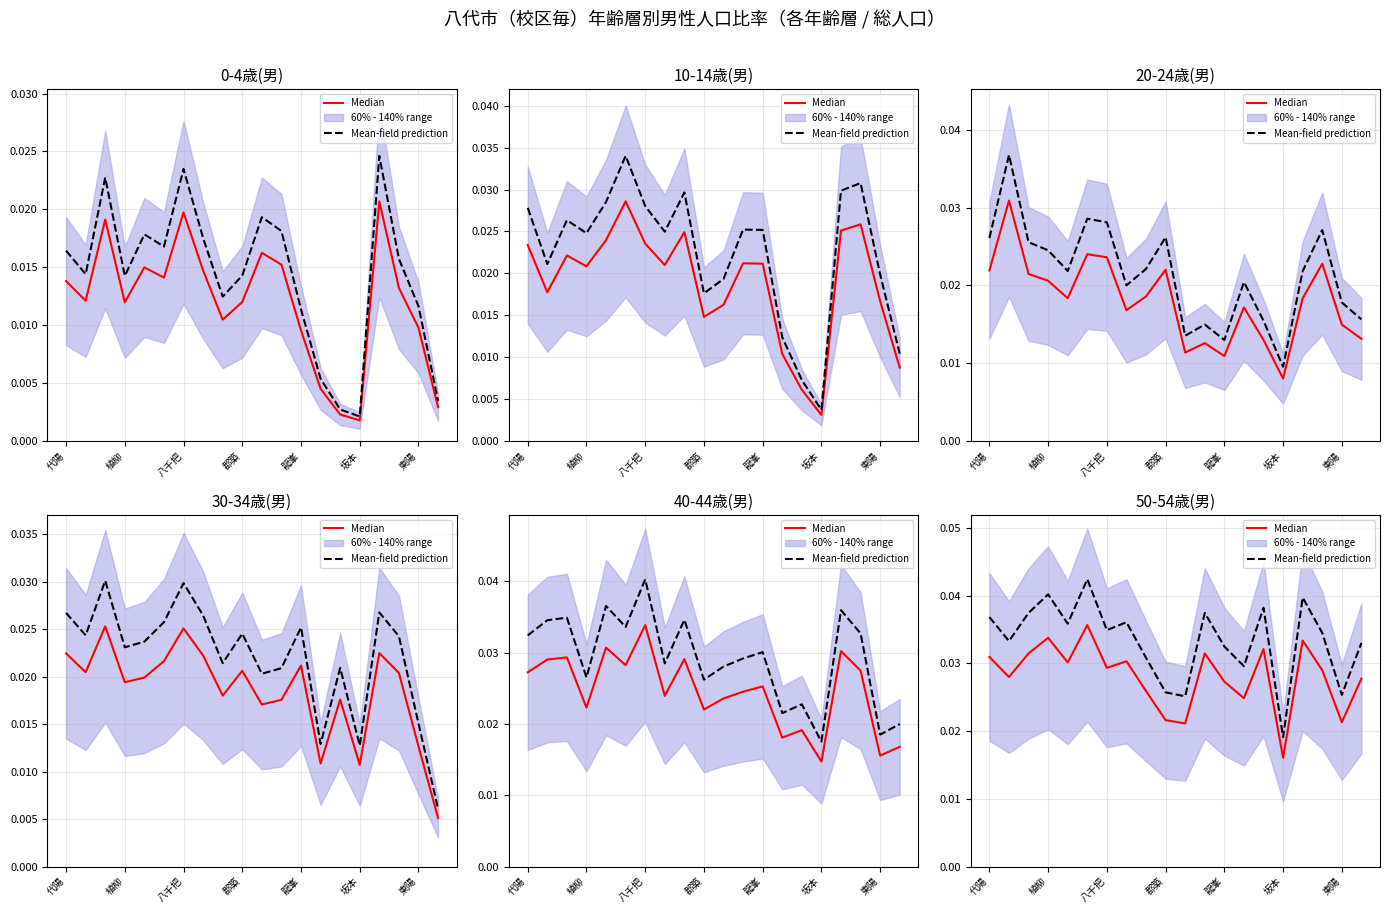

How many lines are shown in the chart?

2